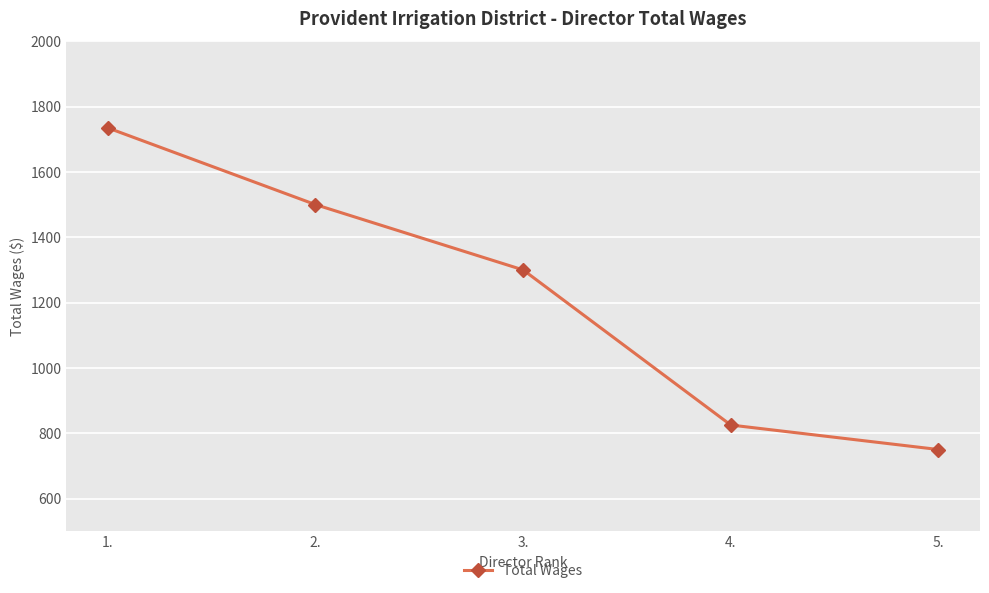

Where is the data nearest to the value 1242?

3.